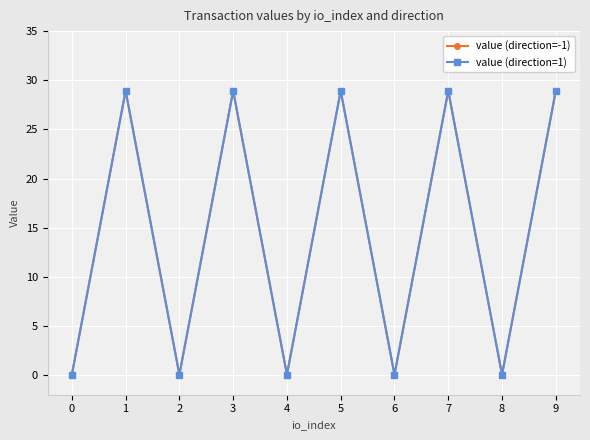

Is this an area chart (filled region under the line)?

No